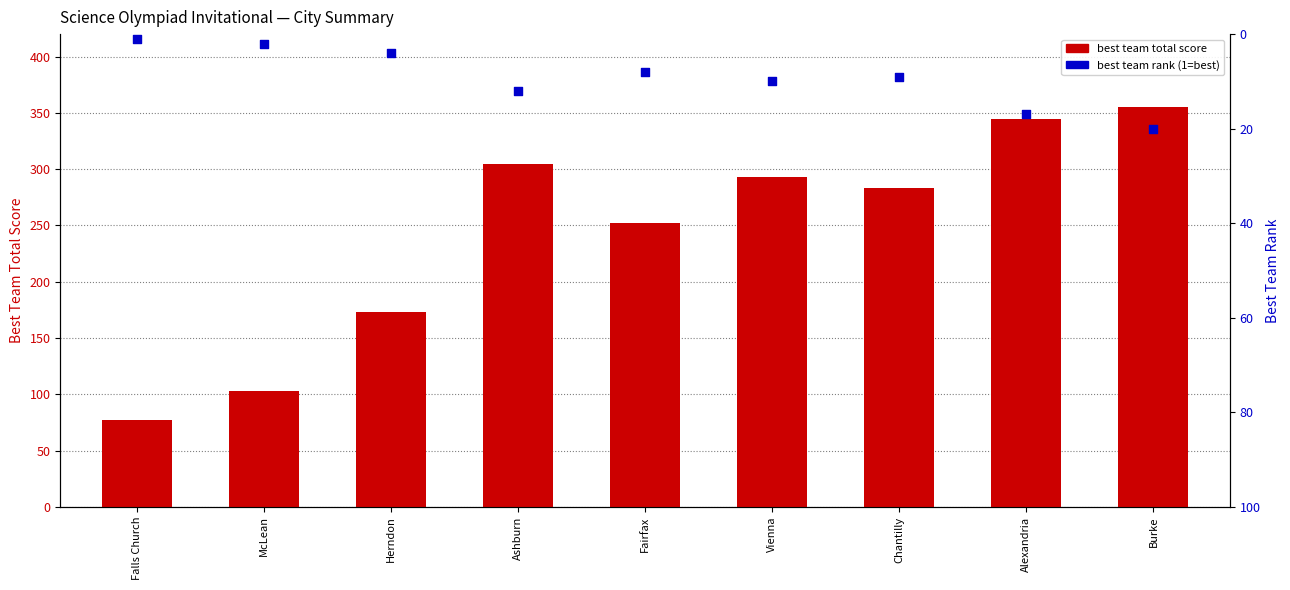

What is the total value across all series at Chantilly?

292